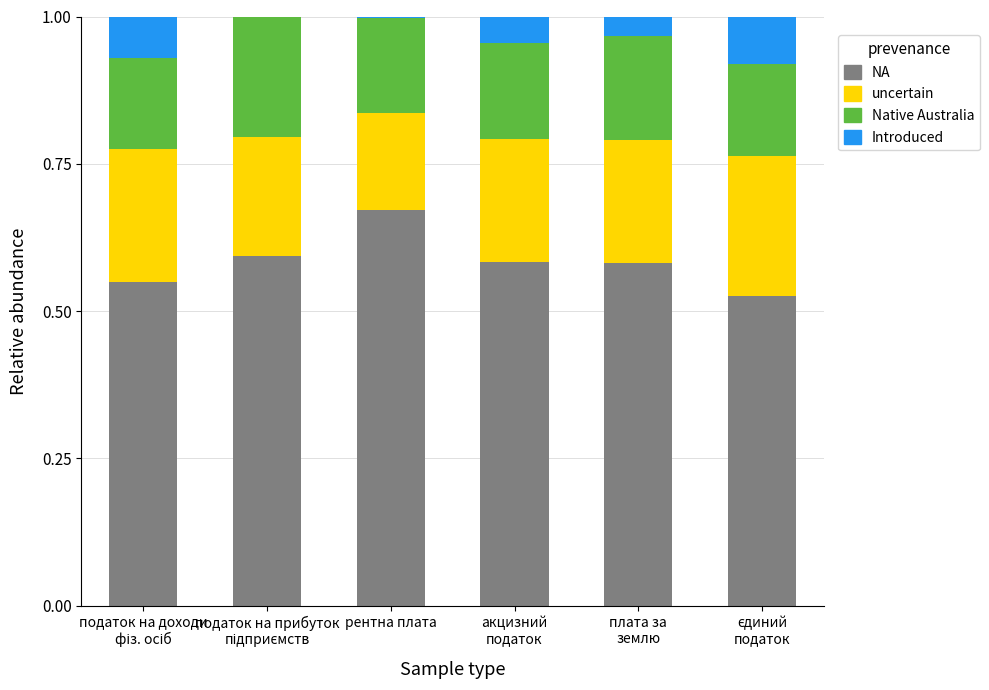

Which category has the highest value in the NA series?

рентна плата